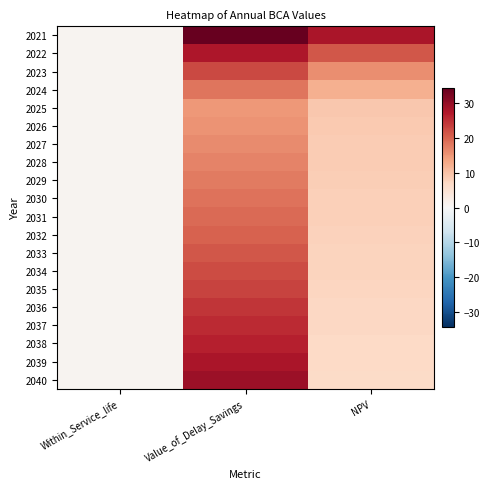

Rank the series at Value_of_Delay_Savings from lowest to highest value.

2025, 2026, 2027, 2028, 2029, 2024, 2030, 2031, 2032, 2033, 2034, 2023, 2035, 2036, 2037, 2038, 2022, 2039, 2040, 2021